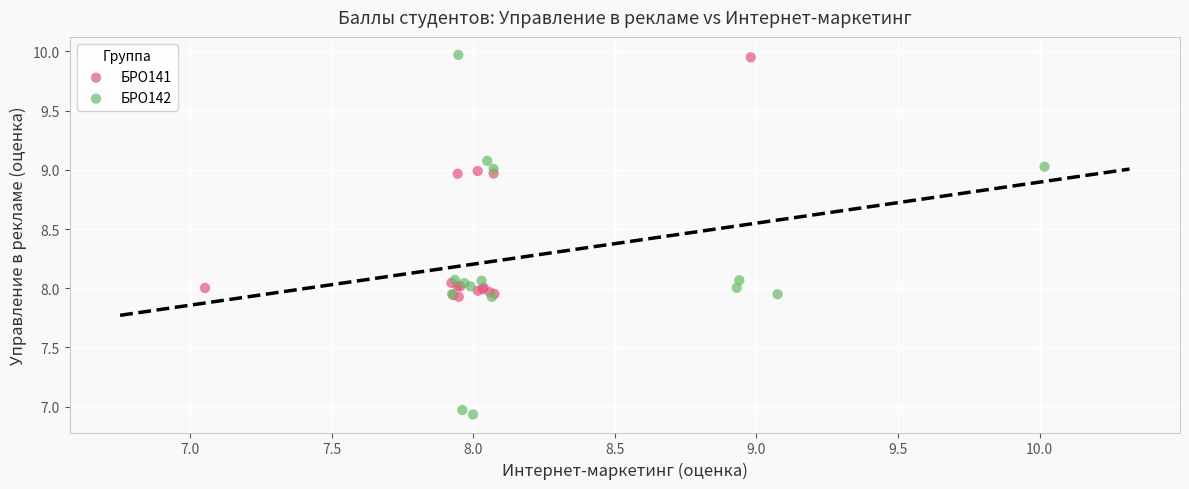

Which series has the largest Y range (max minus min)?

БРО142